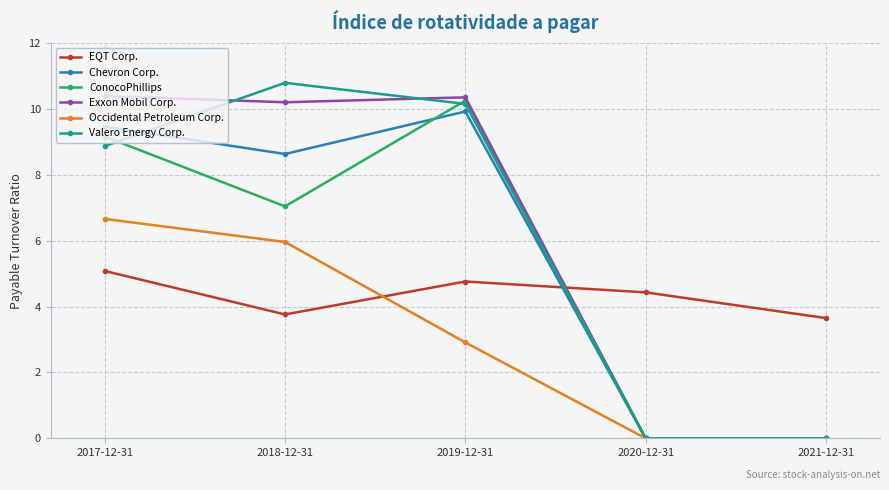

What is the sum of the Valero Energy Corp. values at 2021-12-31 and 2018-12-31?

10.8